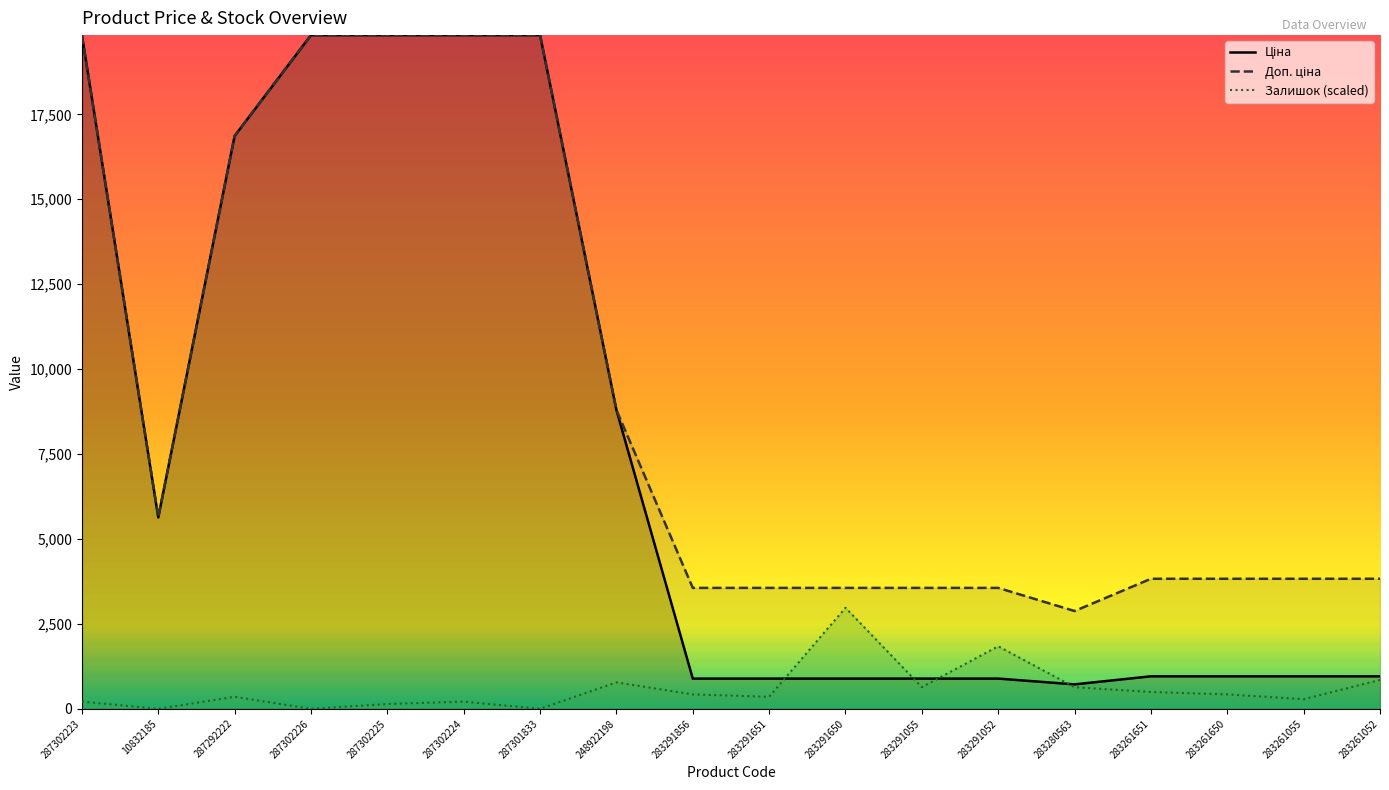

What is the difference between the Залишок (scaled) values at 283280563 and 283261052?

212.5